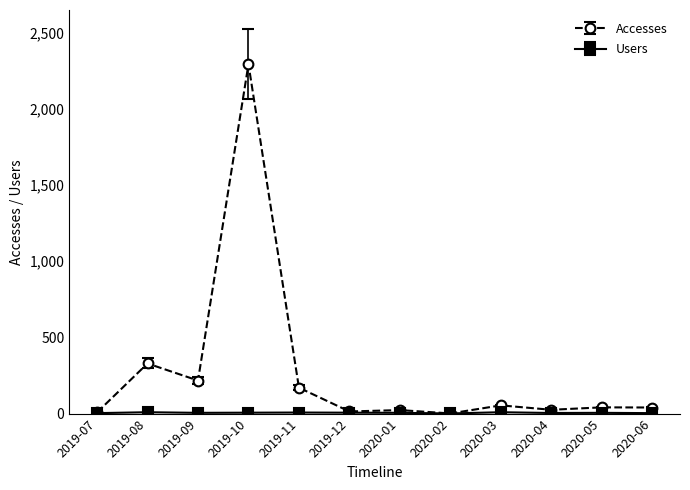

Where is the first local minimum for Accesses?

2019-09